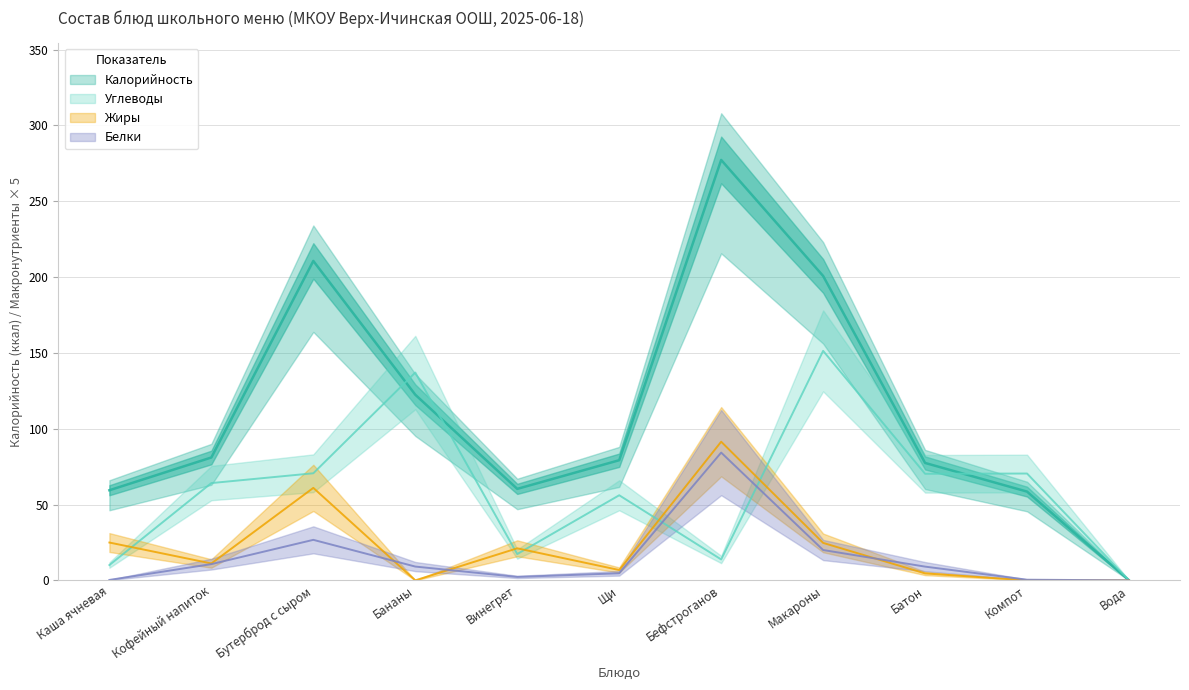

What position from the left is Щи?

6